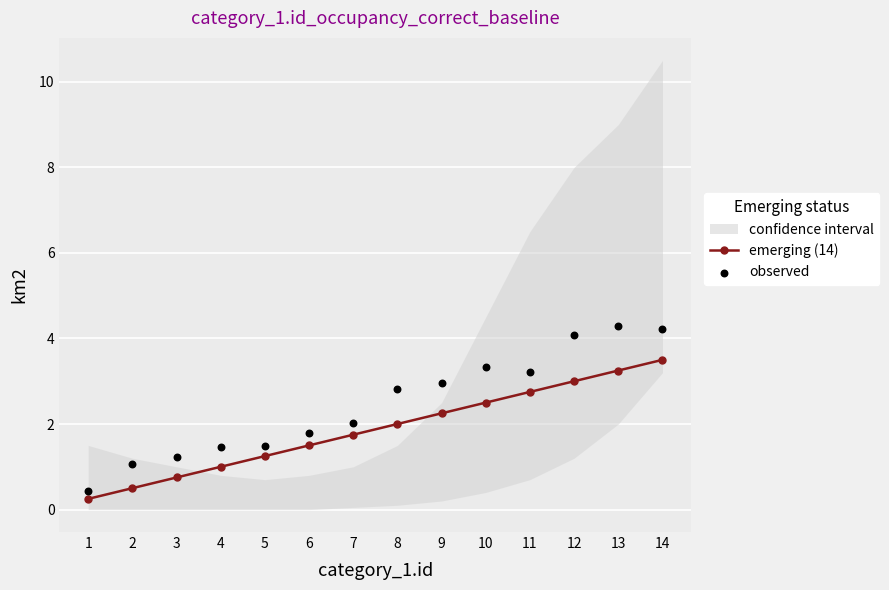

What is the total value across all series at 5?

2.7